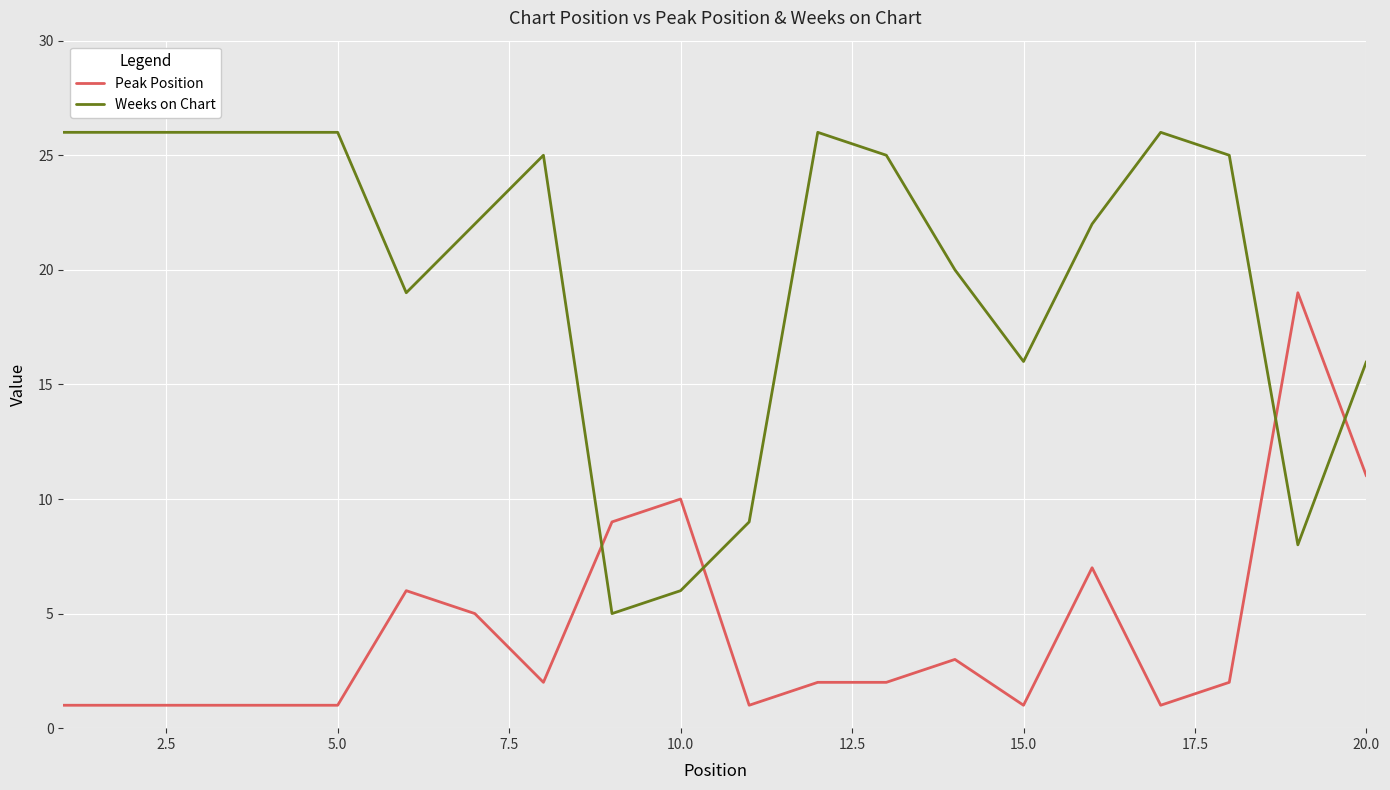

Which series has the largest total across all categories?

Weeks on Chart